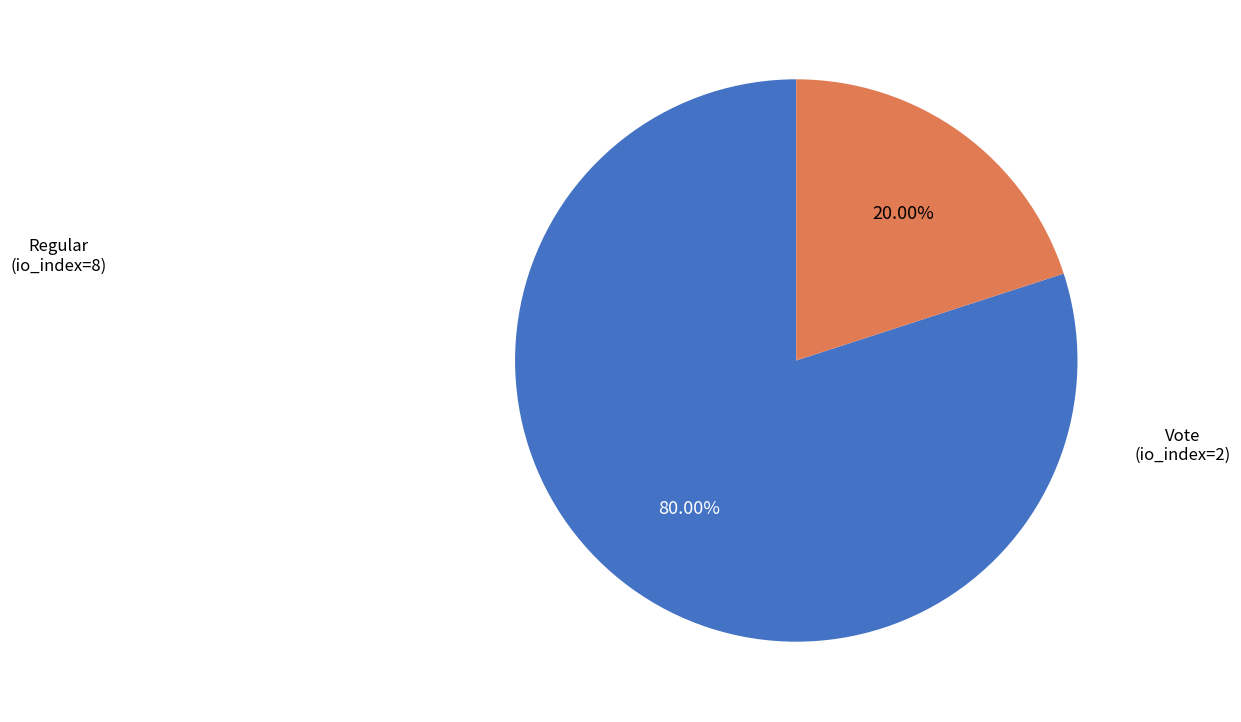

Count the number of slices in the pie.

2